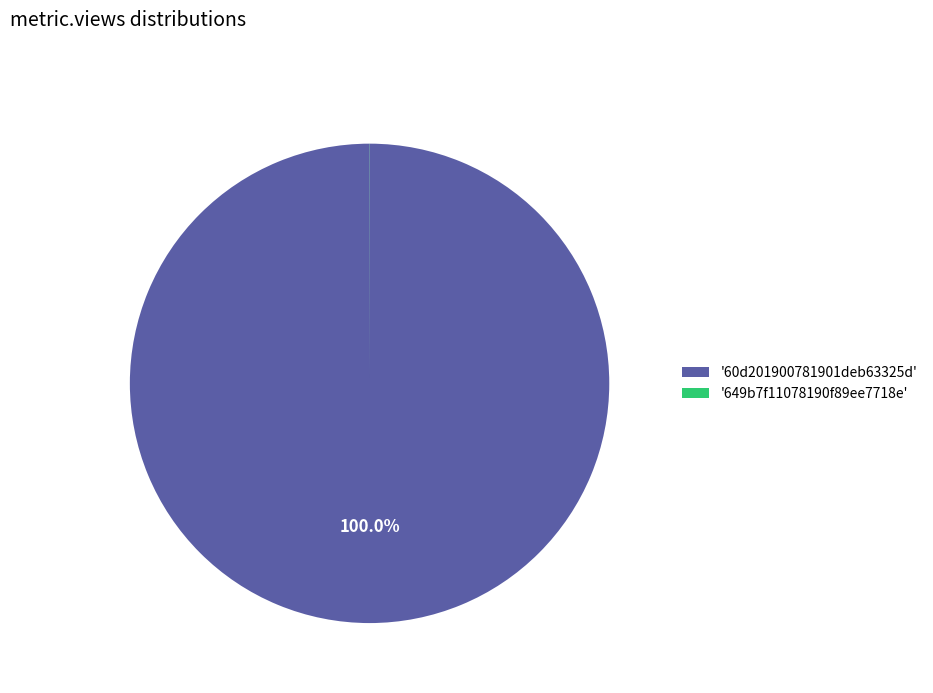

Which slice is the largest?

'60d201900781901deb63325d'